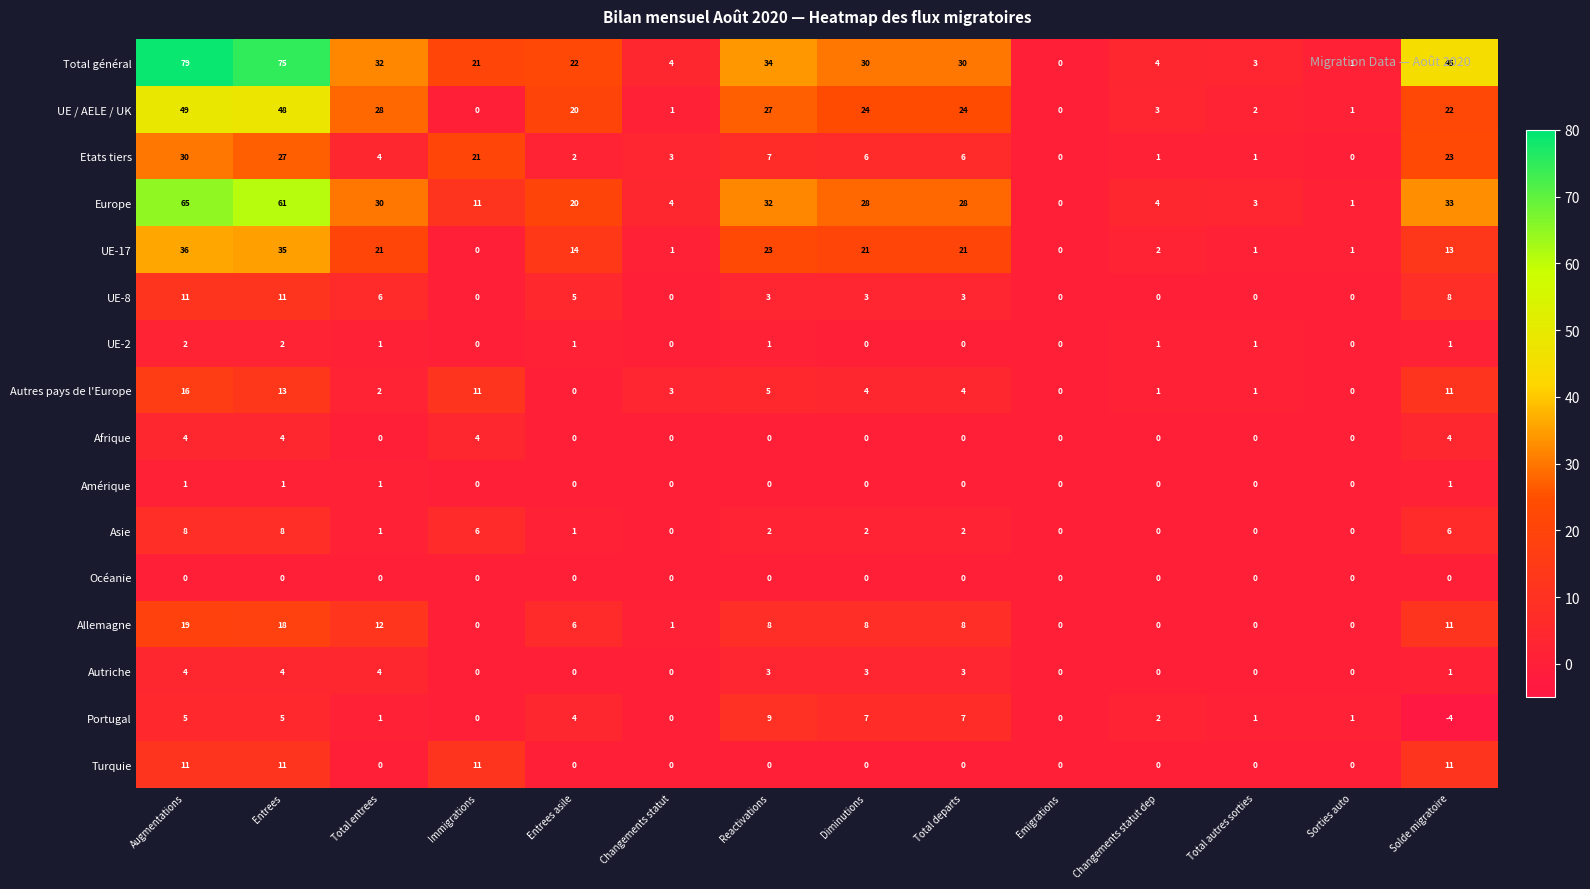

Which series has the largest range (max minus min)?

Total général